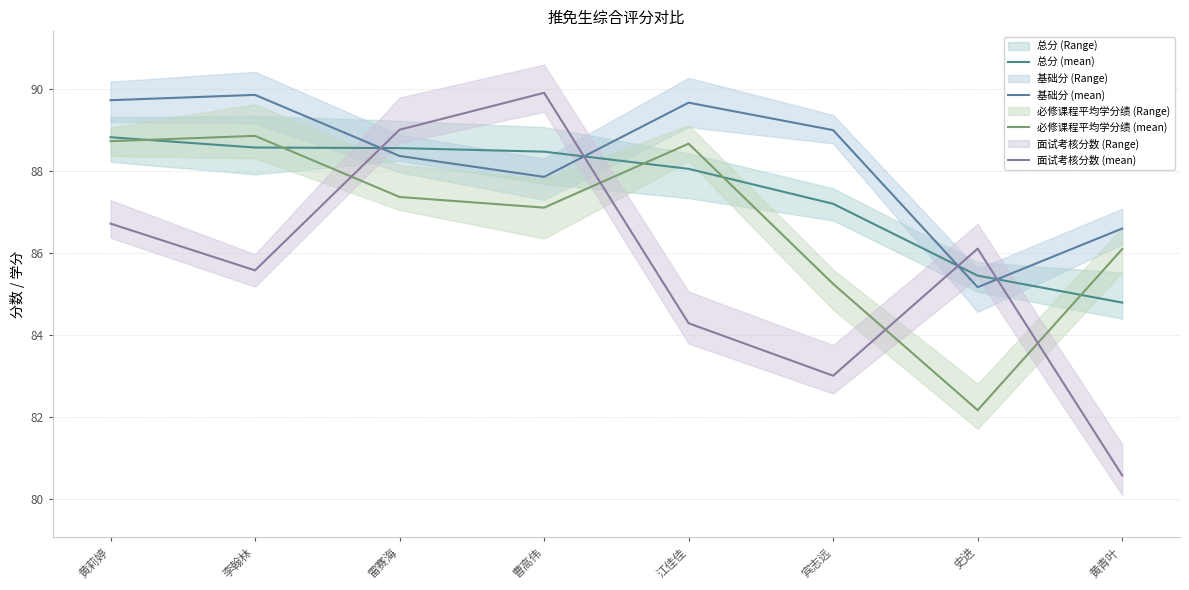

Is it true that 总分 (mean) equals 84.8 at 黄青叶?

True